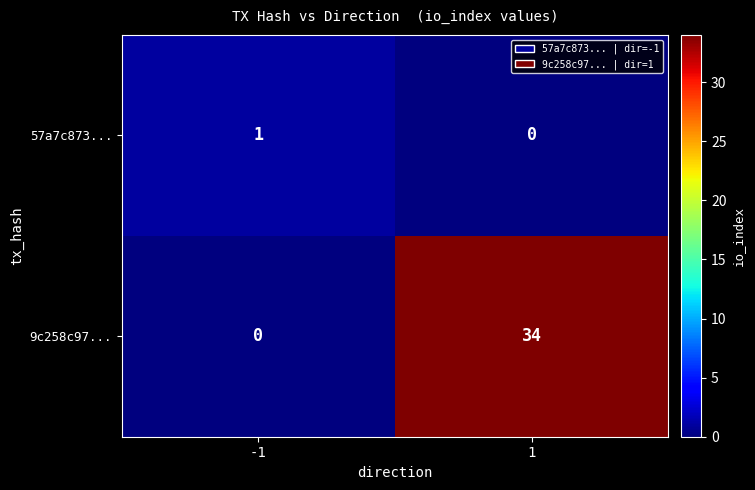

What is the sum of all 9c258c97... values?

34